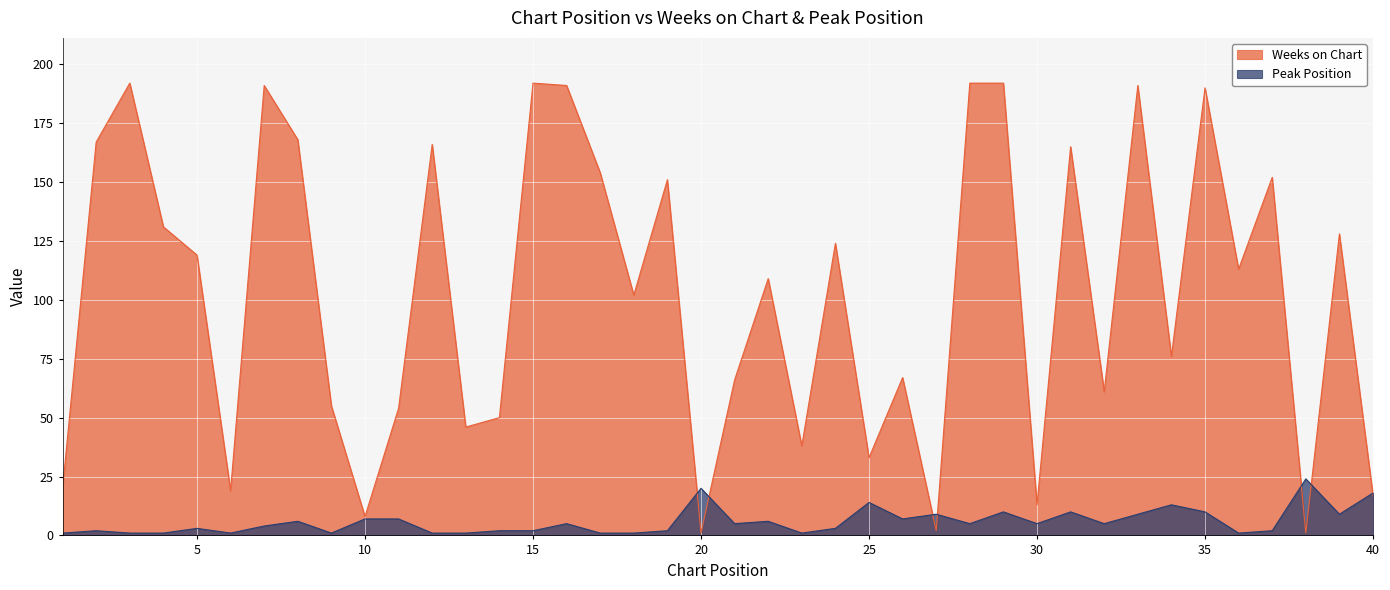

Which series has the largest range (max minus min)?

Weeks on Chart